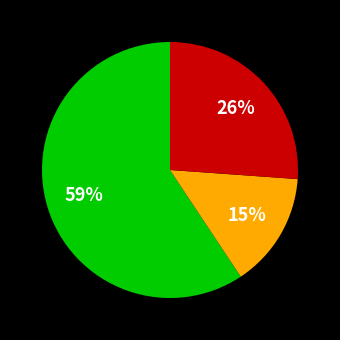

To the nearest percent, what is the average slice percentage?

33%